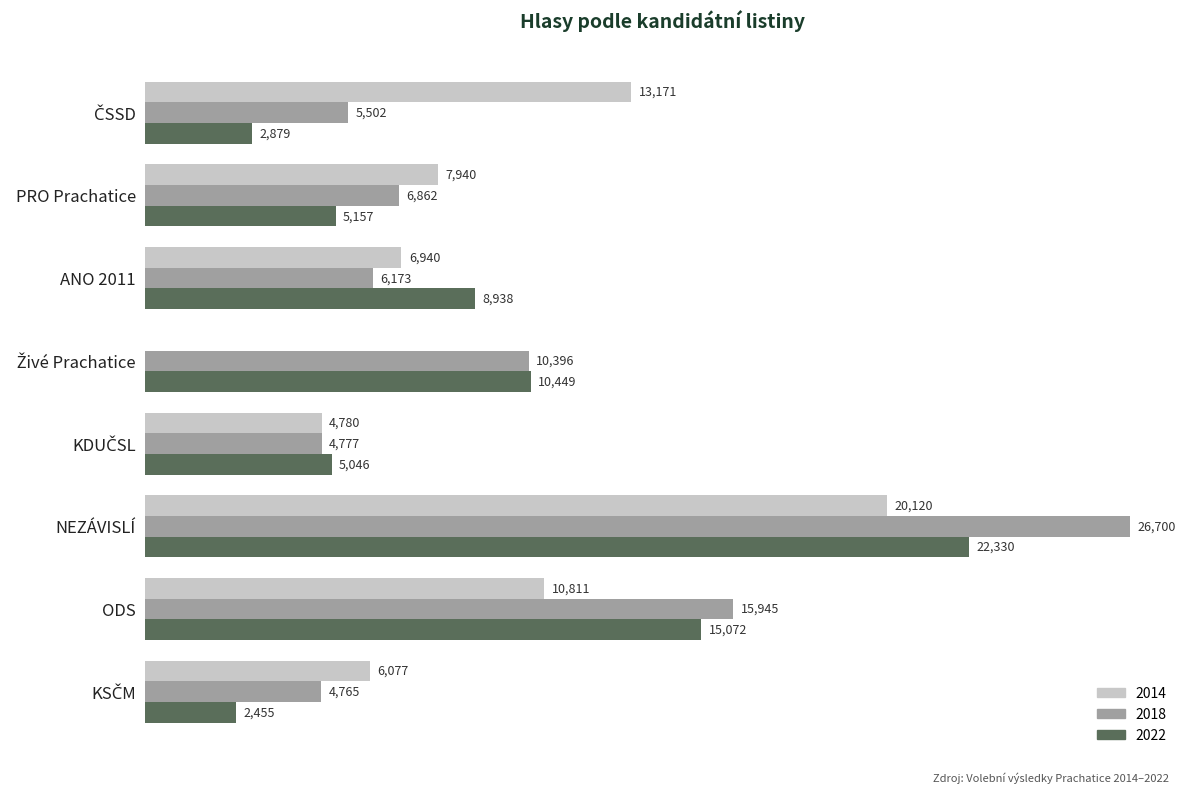

Where is 2018 nearest to the value 15732?

ODS